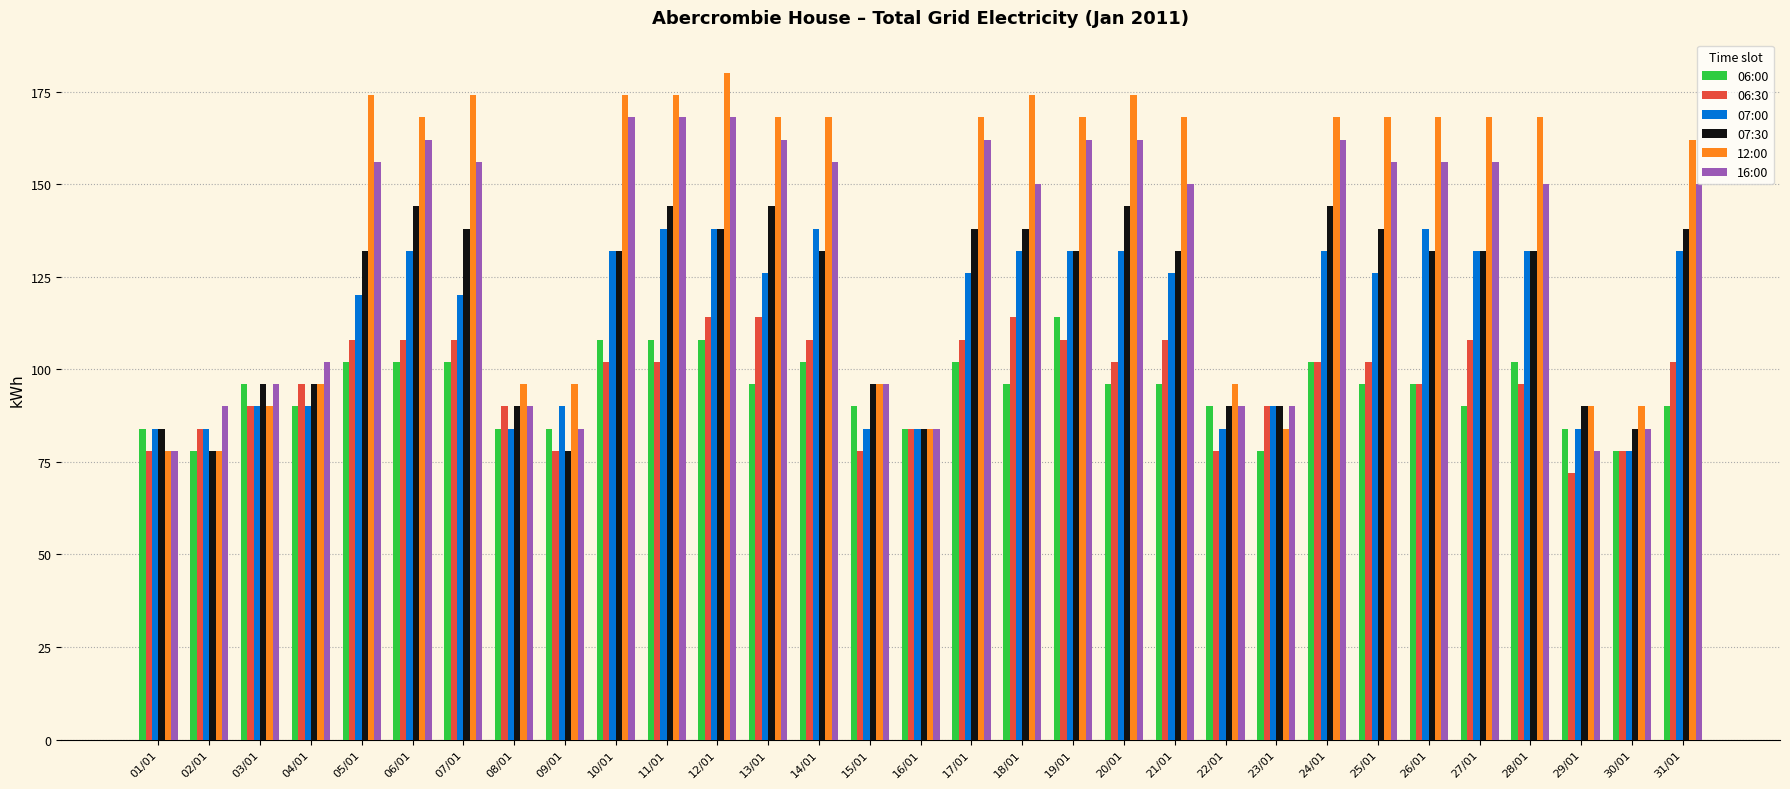

How many distinct data groups are displayed?

6